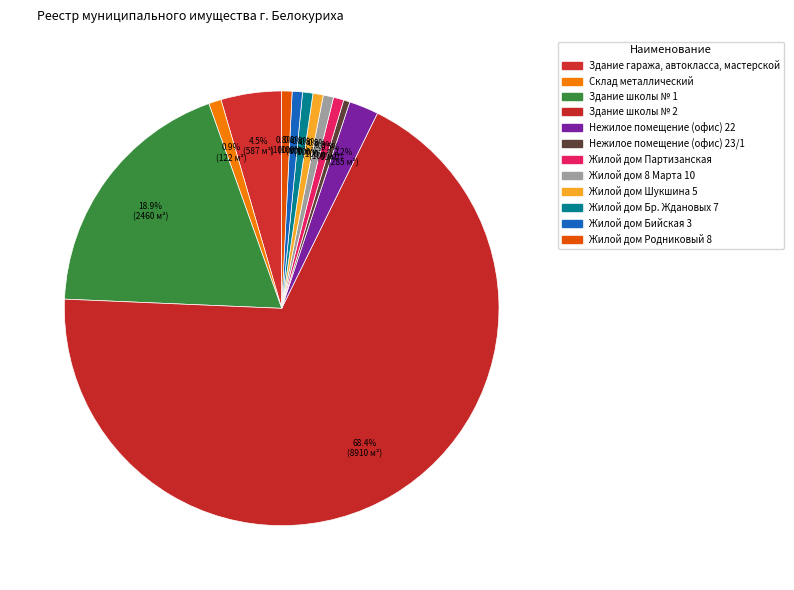

Count the number of slices in the pie.

12